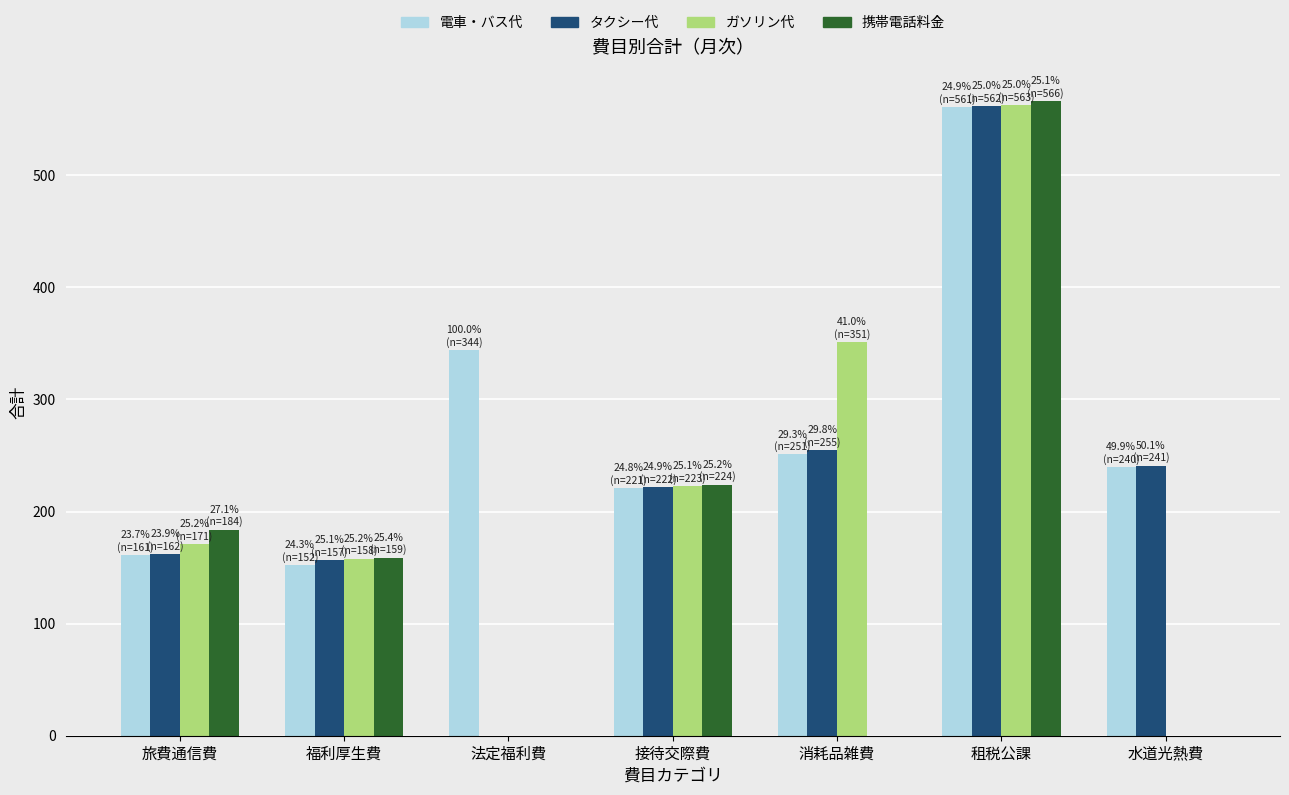

True or false: タクシー代 has a value of 222 at 接待交際費.

True